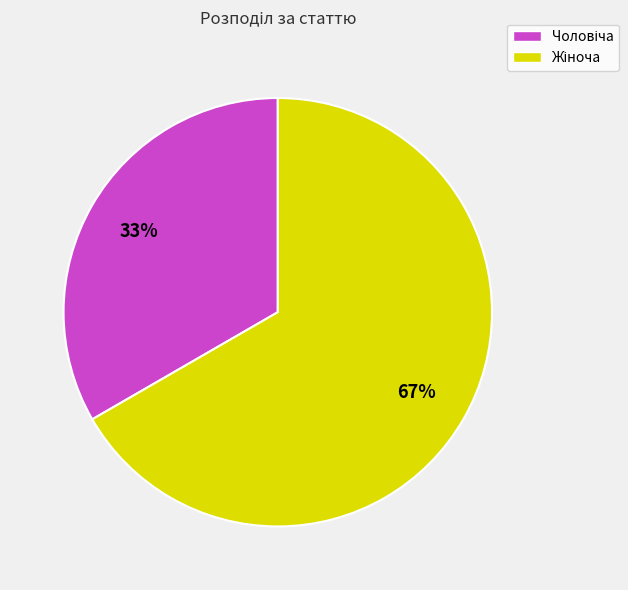

Is there a majority slice in this chart?

Yes